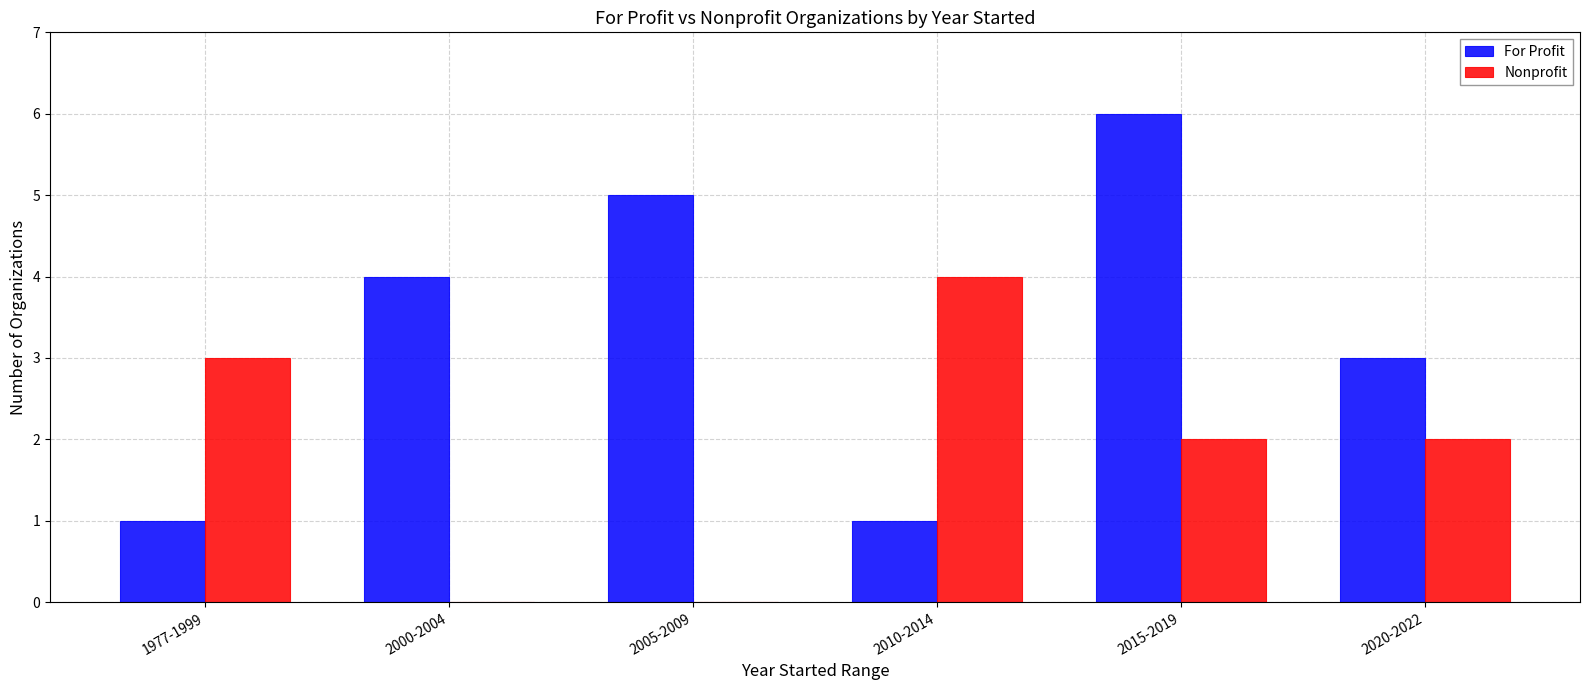

Which series has the largest total across all categories?

For Profit